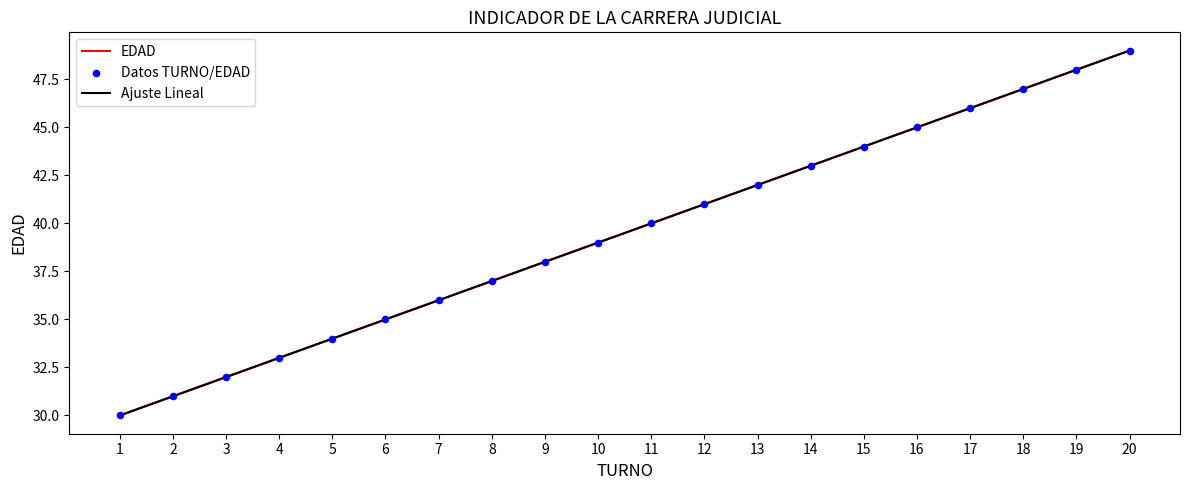

Which series has the widest spread of Y values?

TURNO